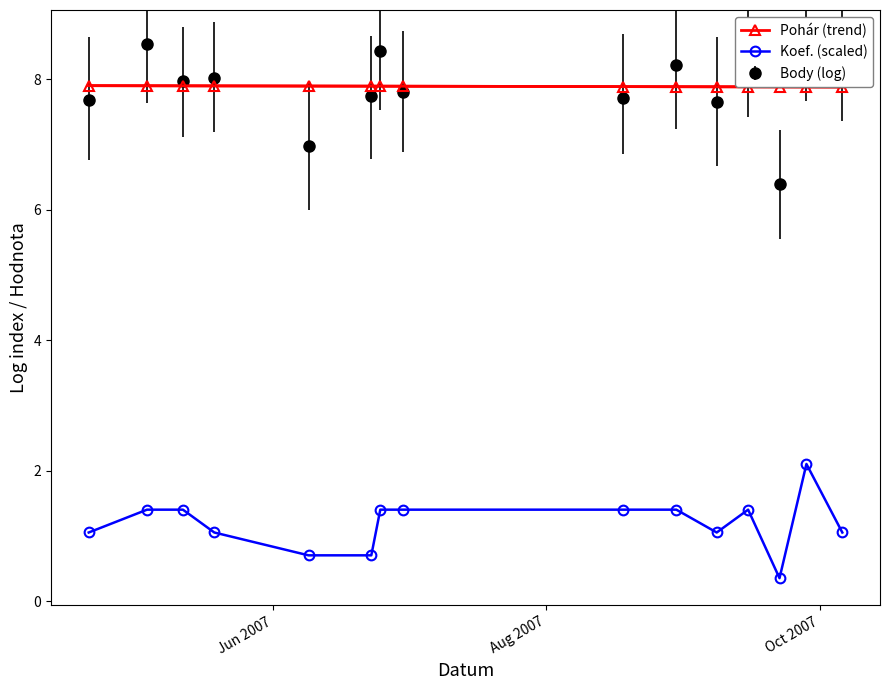

True or false: Koef. (scaled) and Pohár (trend) intersect in this chart.

False